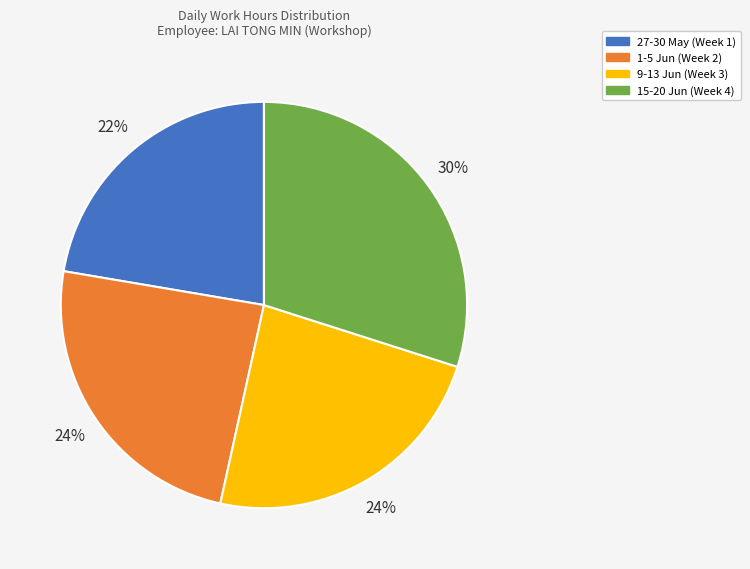

How many slices are in this pie chart?

4